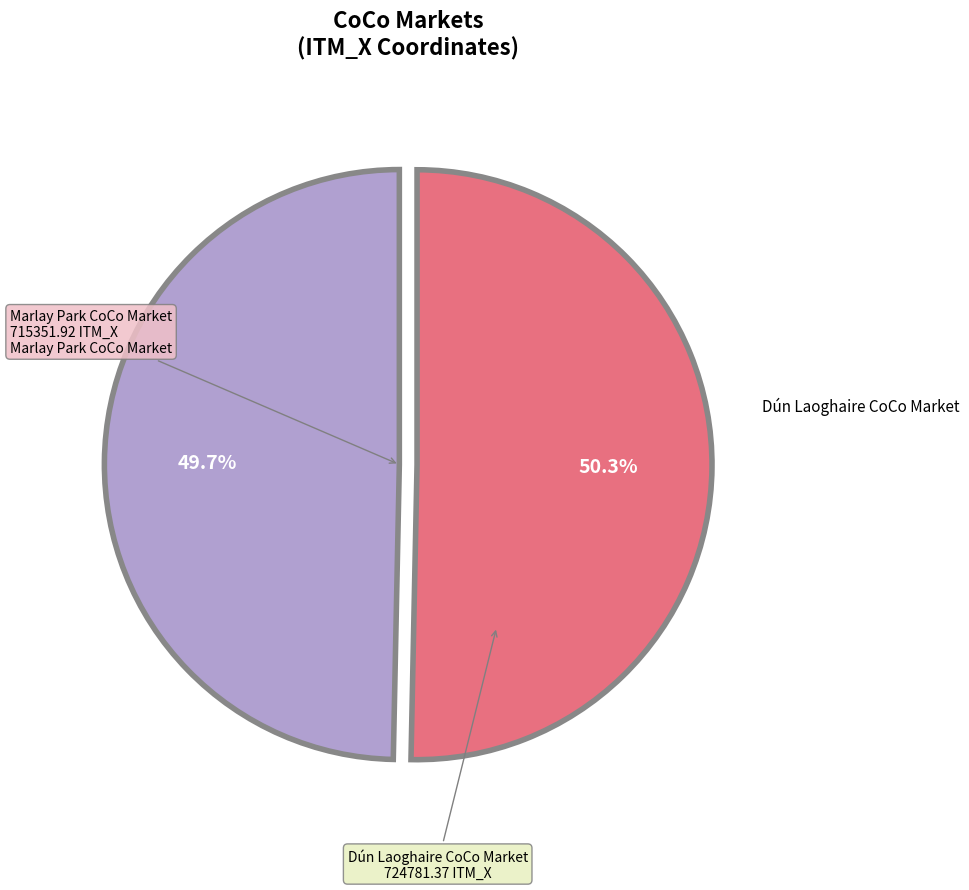

How many segments does this pie chart have?

2